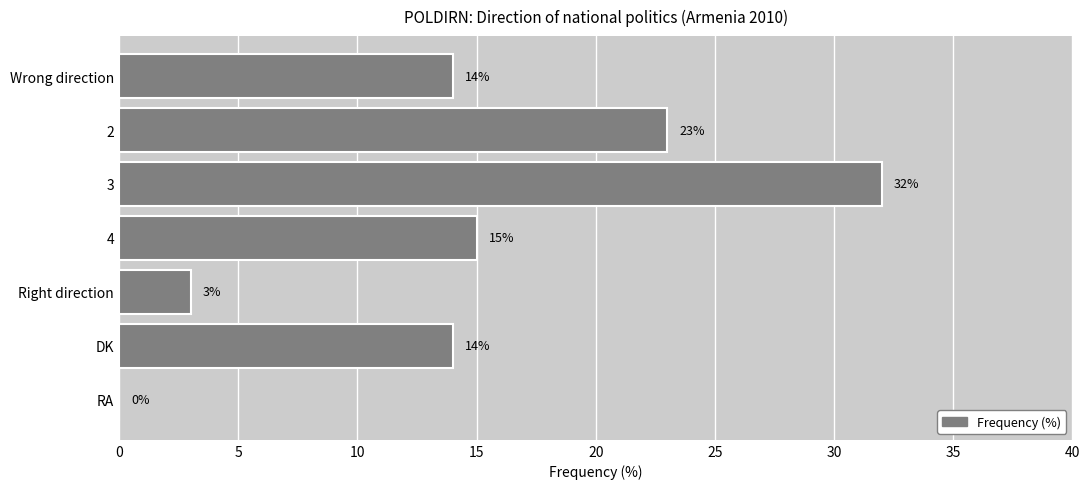

What is the maximum value shown in the chart?

32